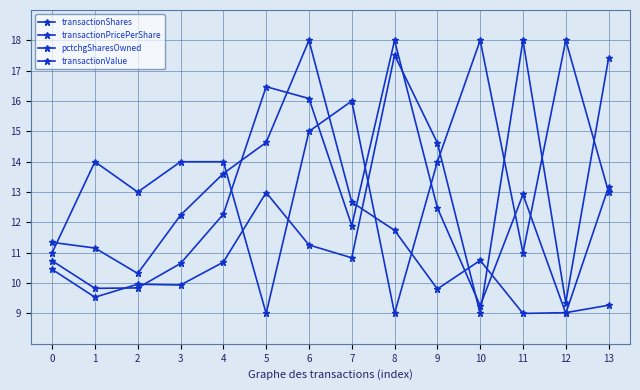

How many series are shown in this chart?

4